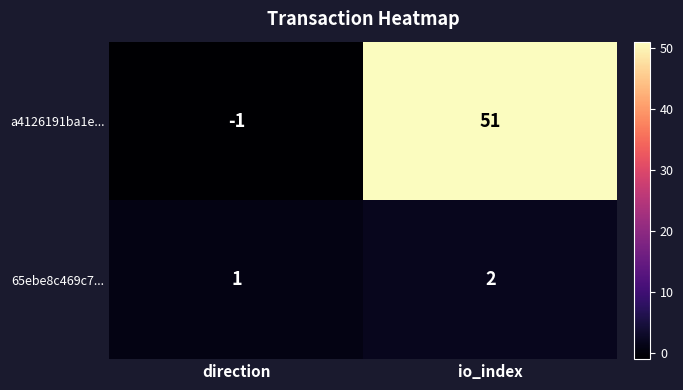

What is the sum of the a4126191ba1e... values at direction and io_index?

50